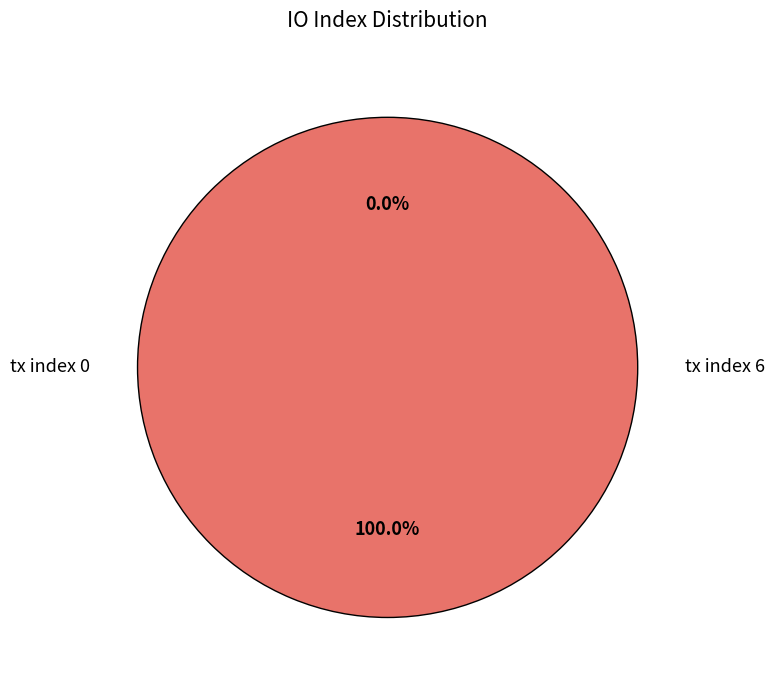

Combined, what portion of the pie is tx index 0 and tx index 6?

100.0%